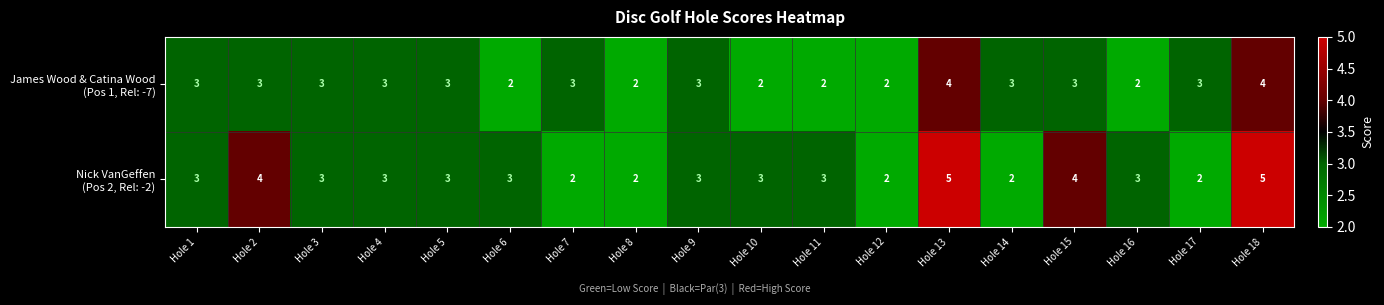

What is the greatest value displayed?

5